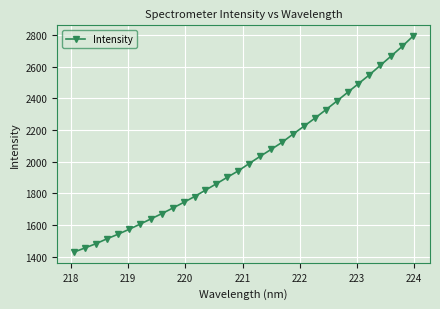

What is the maximum value shown in the chart?

2791.9